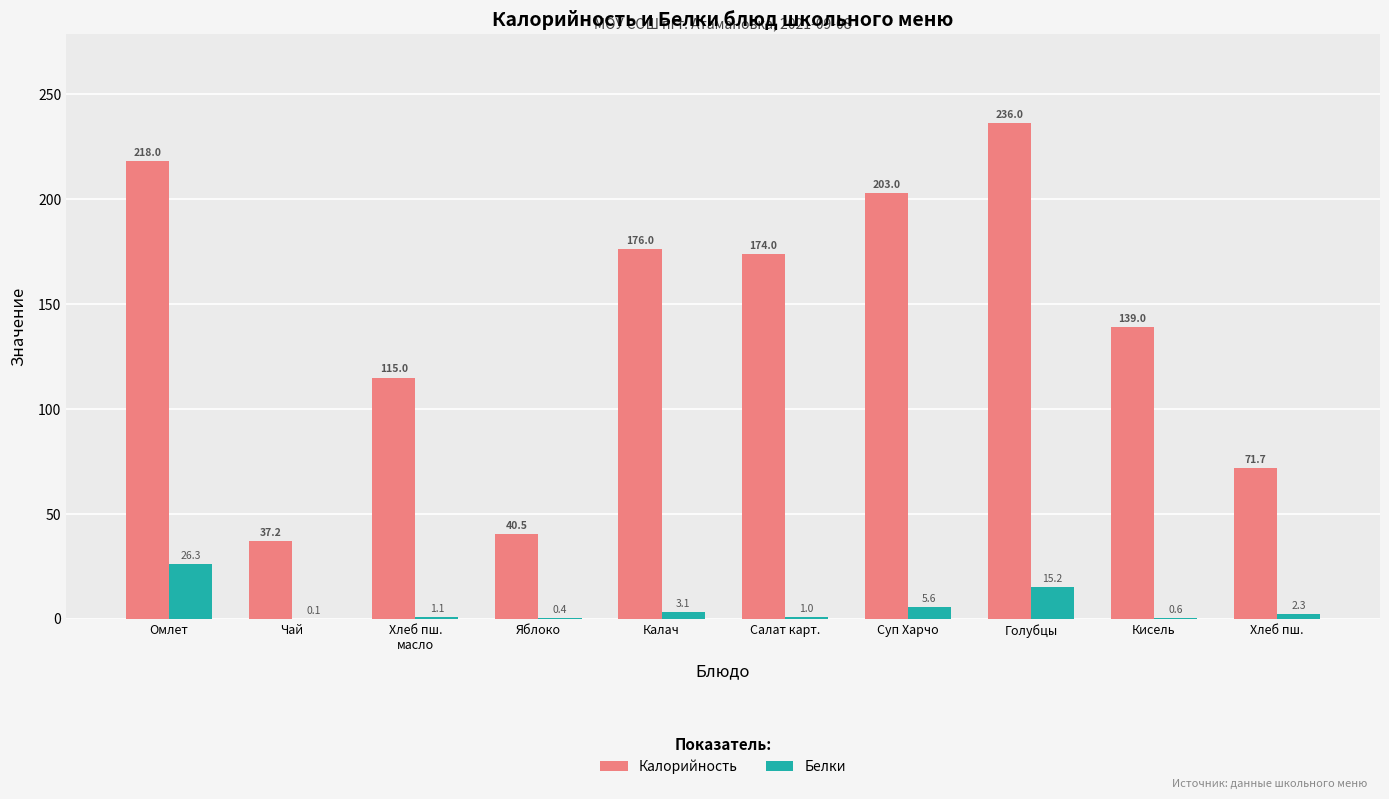

What is the sum of the Белки values at Яблоко and Голубцы?

15.5